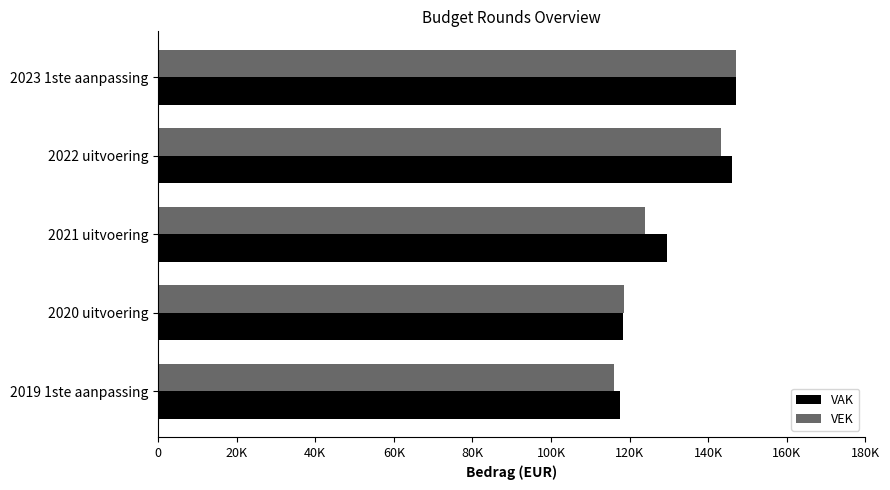

What is the lowest value of the VAK series?

117474